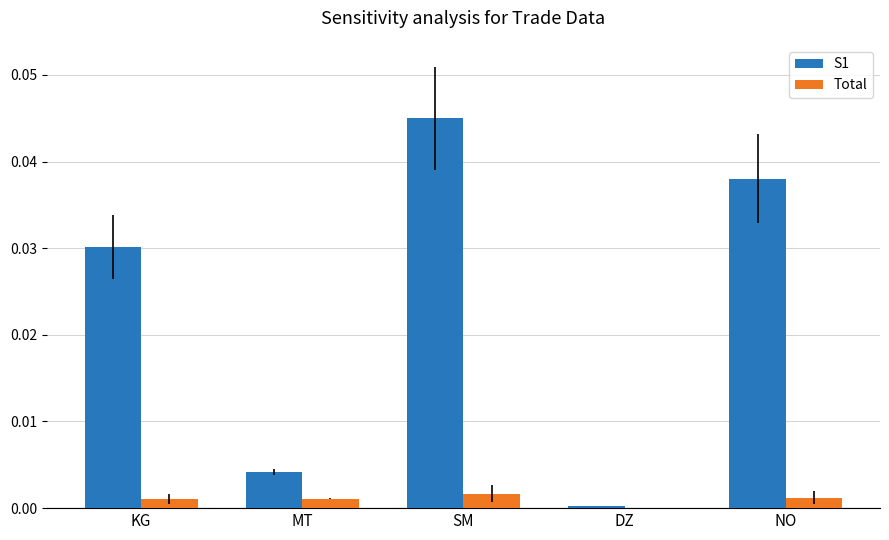

Is the value of S1 at DZ greater than the value of Total at KG?

No